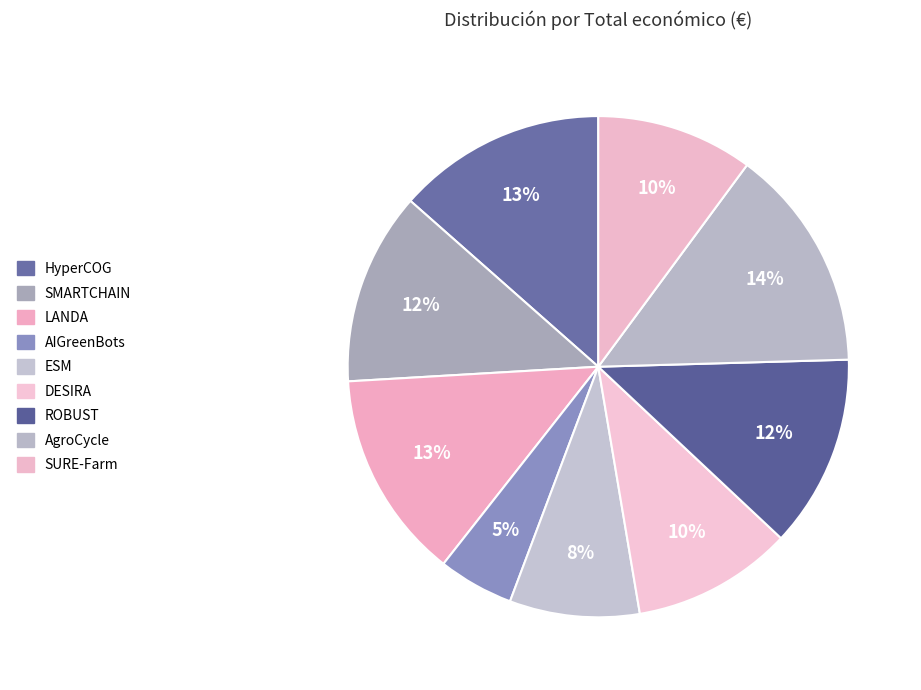

What is the smallest slice in the pie chart?

AIGreenBots